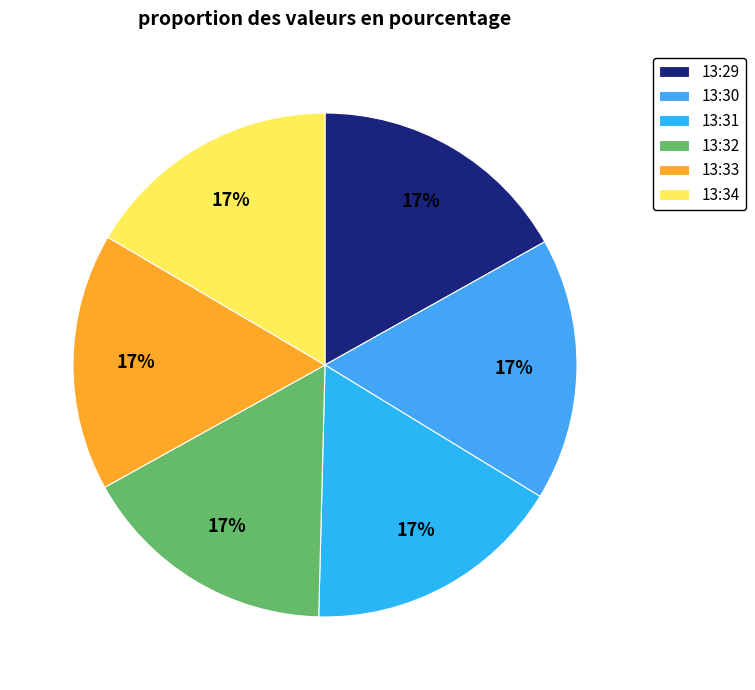

How many slices are in this pie chart?

6